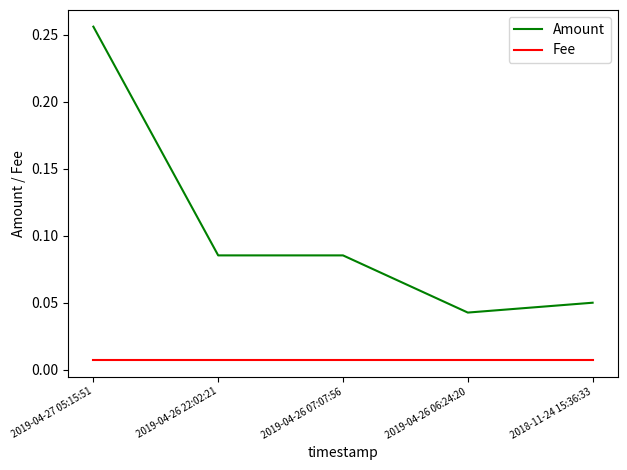

Which series has the largest total across all categories?

Amount